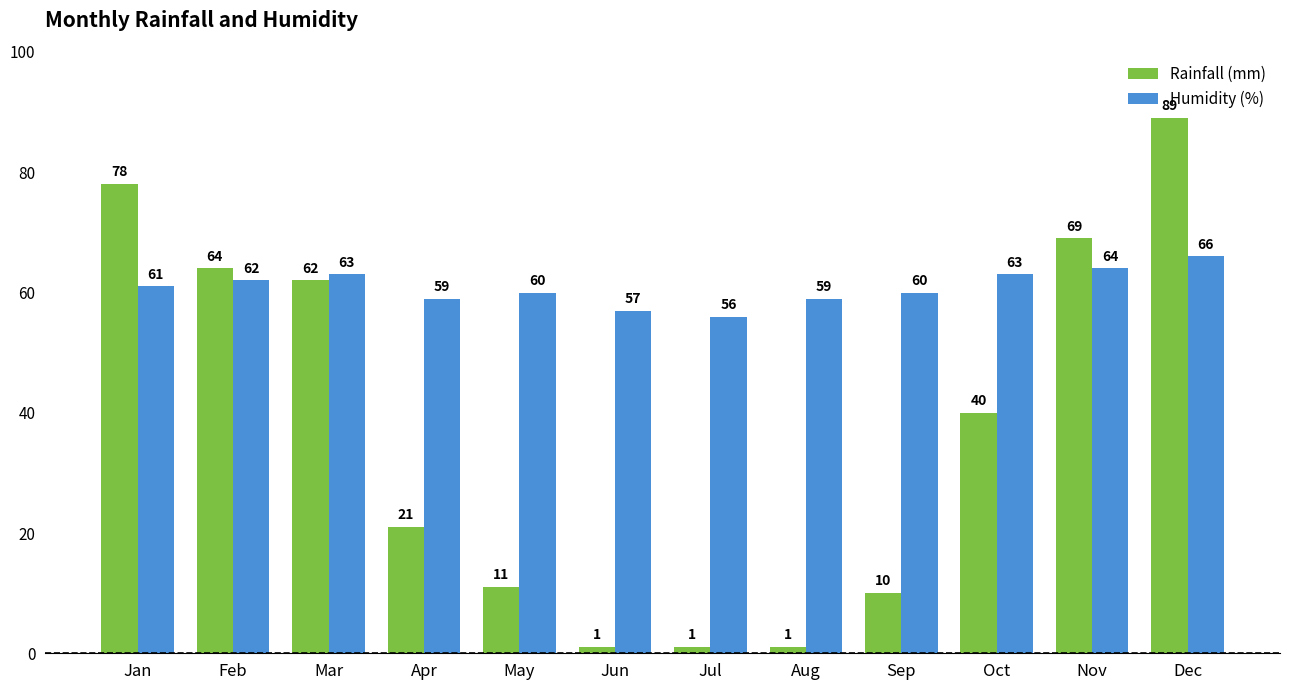

Is it true that Rainfall (mm) equals 21 at Apr?

True